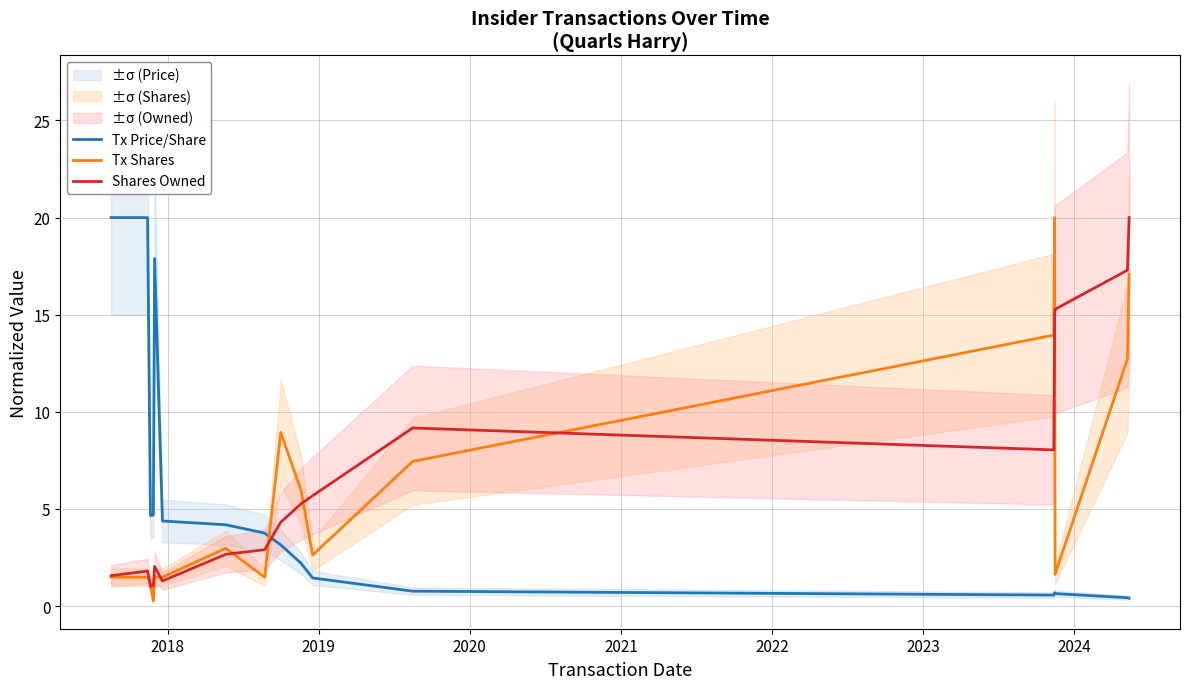

How many intersections are there between Shares Owned and Tx Price/Share?

1